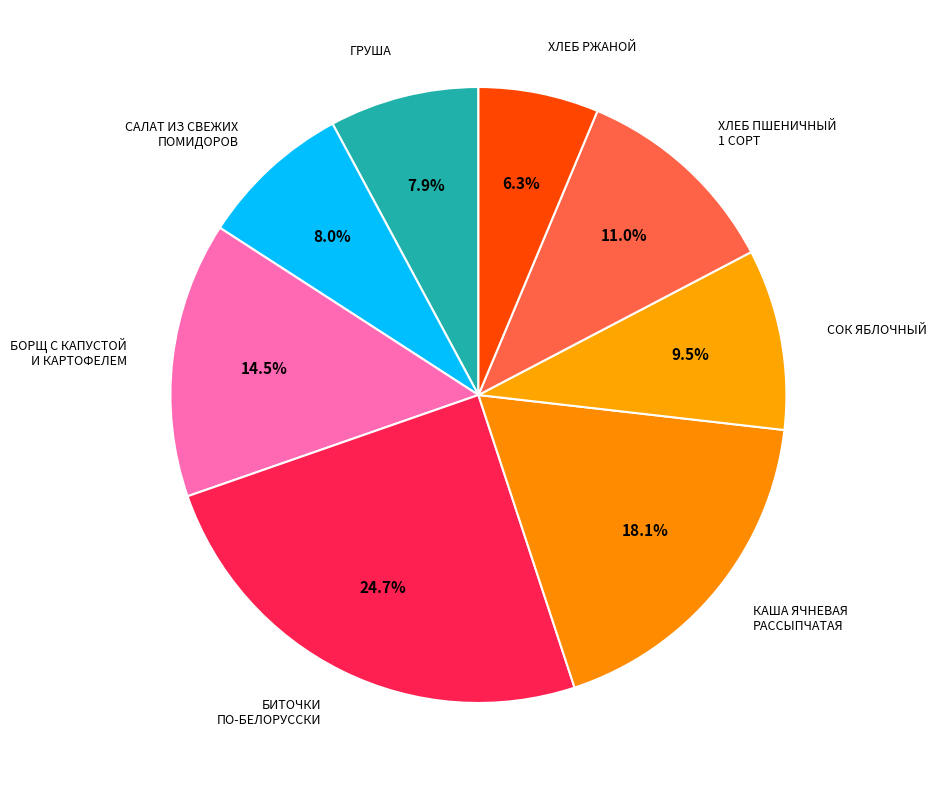

What is the smallest slice in the pie chart?

ХЛЕБ РЖАНОЙ